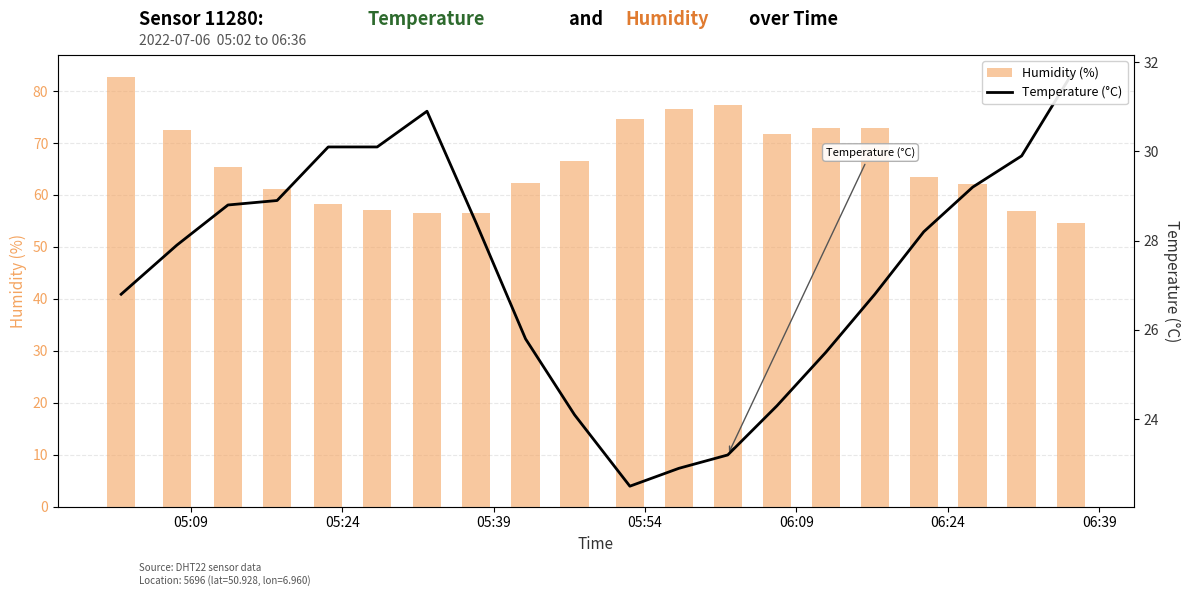

True or false: Humidity (%) has a value of 26.0 at 12.

False